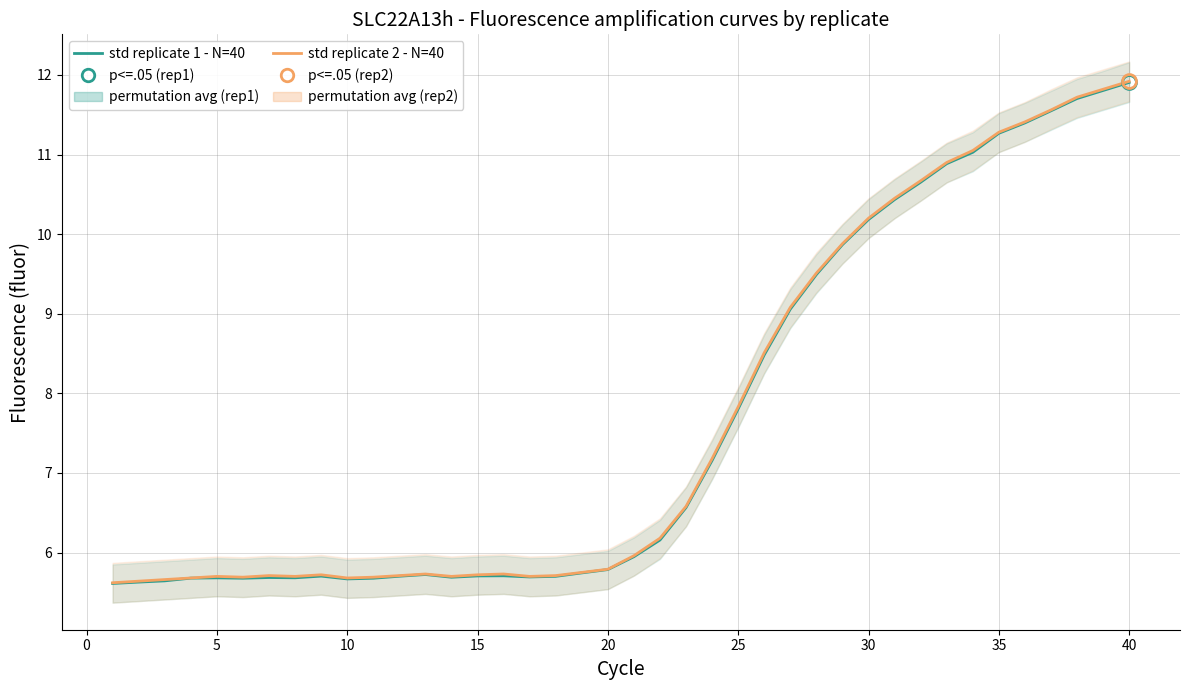

Does the chart have visible grid lines?

Yes